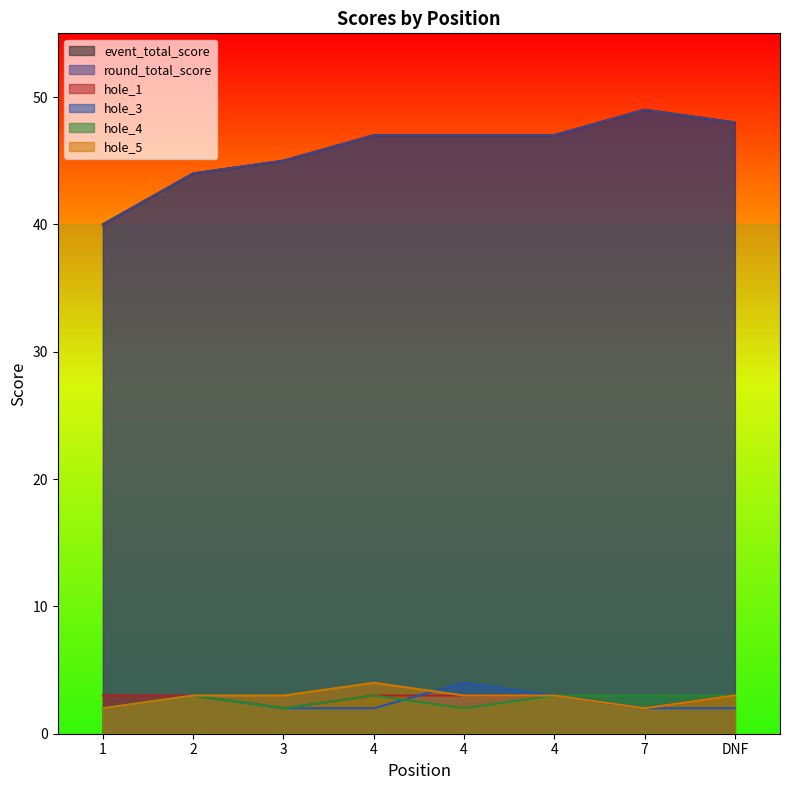

Reading right to left, list all the values displayed in this chart.

event_total_score: DNF=48	7=49	4=47	4=47	4=47	3=45	2=44	1=40
round_total_score: DNF=48	7=49	4=47	4=47	4=47	3=45	2=44	1=40
hole_1: DNF=3	7=2	4=3	4=3	4=3	3=2	2=3	1=3
hole_3: DNF=2	7=2	4=3	4=4	4=2	3=2	2=3	1=2
hole_4: DNF=3	7=3	4=3	4=2	4=3	3=2	2=3	1=2
hole_5: DNF=3	7=2	4=3	4=3	4=4	3=3	2=3	1=2